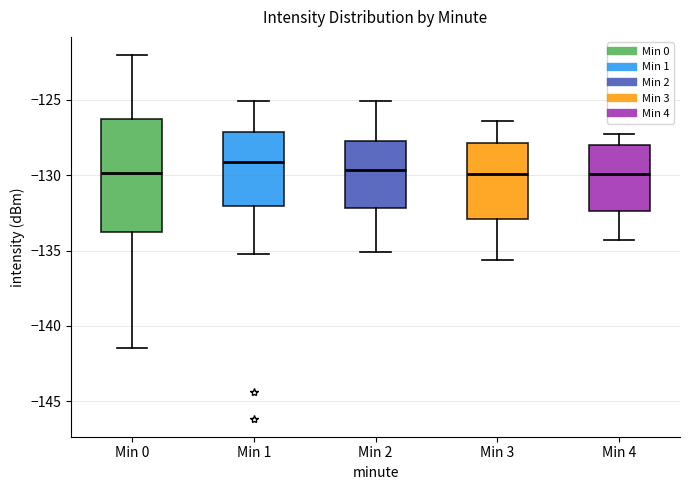

Reading left to right, transcribe this box plot: for each box, give where its median line is, the range the box spans, and where its two whiskers end, as read against the y-axis. The values are not printed on the chart, so give them approximately, as read against the axis.

Min 0: median -130.0, box -134.0 to -126.5, whiskers -141.5 to -122.0
Min 1: median -129.0, box -132.0 to -127.0, whiskers -135.0 to -125.0
Min 2: median -129.5, box -132.0 to -127.5, whiskers -135.0 to -125.0
Min 3: median -130.0, box -133.0 to -128.0, whiskers -135.5 to -126.5
Min 4: median -130.0, box -132.5 to -128.0, whiskers -134.5 to -127.5